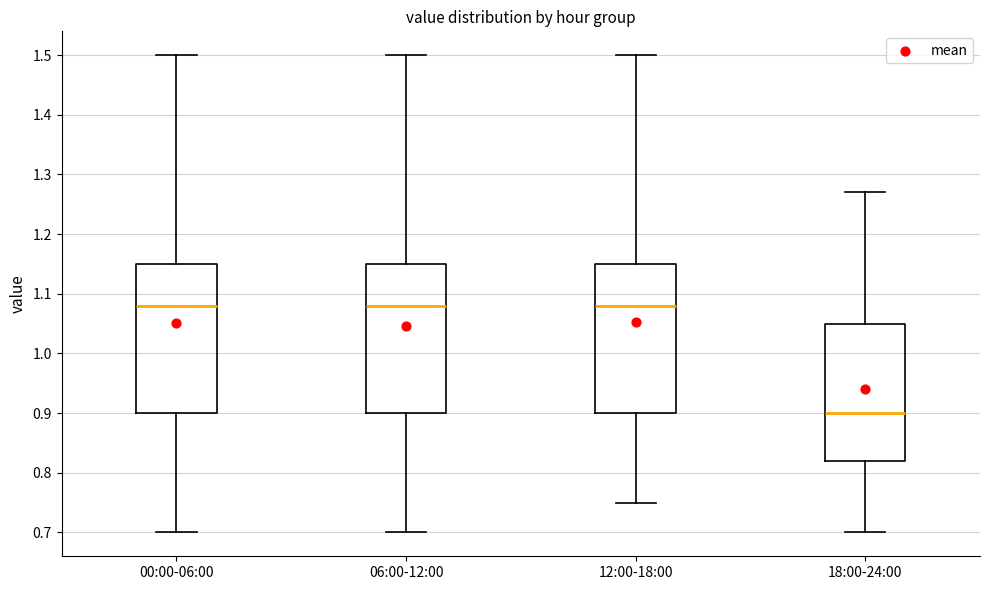

Where does the upper whisker of the box for 00:00-06:00 end on the y-axis? The values are not printed on the chart, so give them approximately, as read against the axis.

1.50